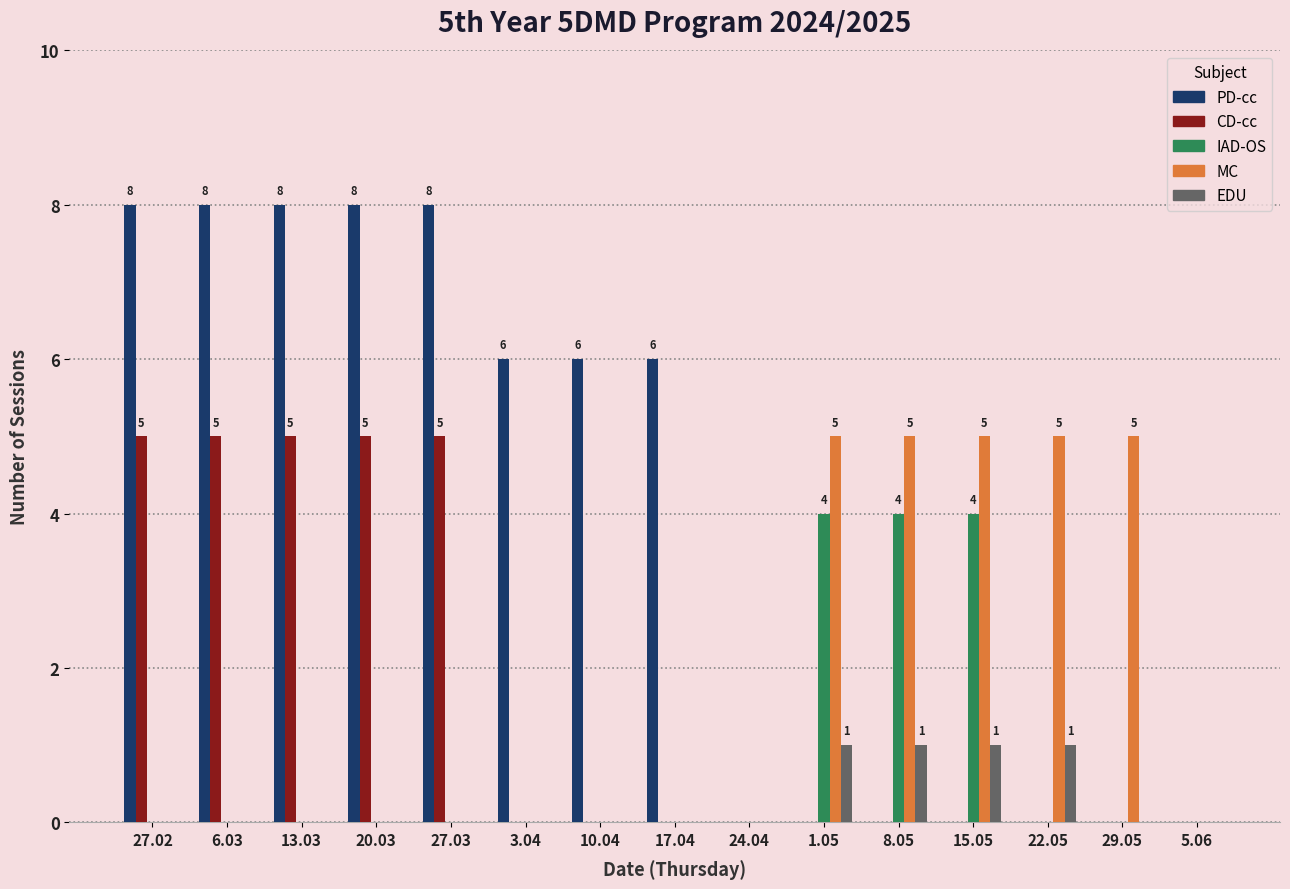

The MC series shows 1 at 8.05. True or false?

False